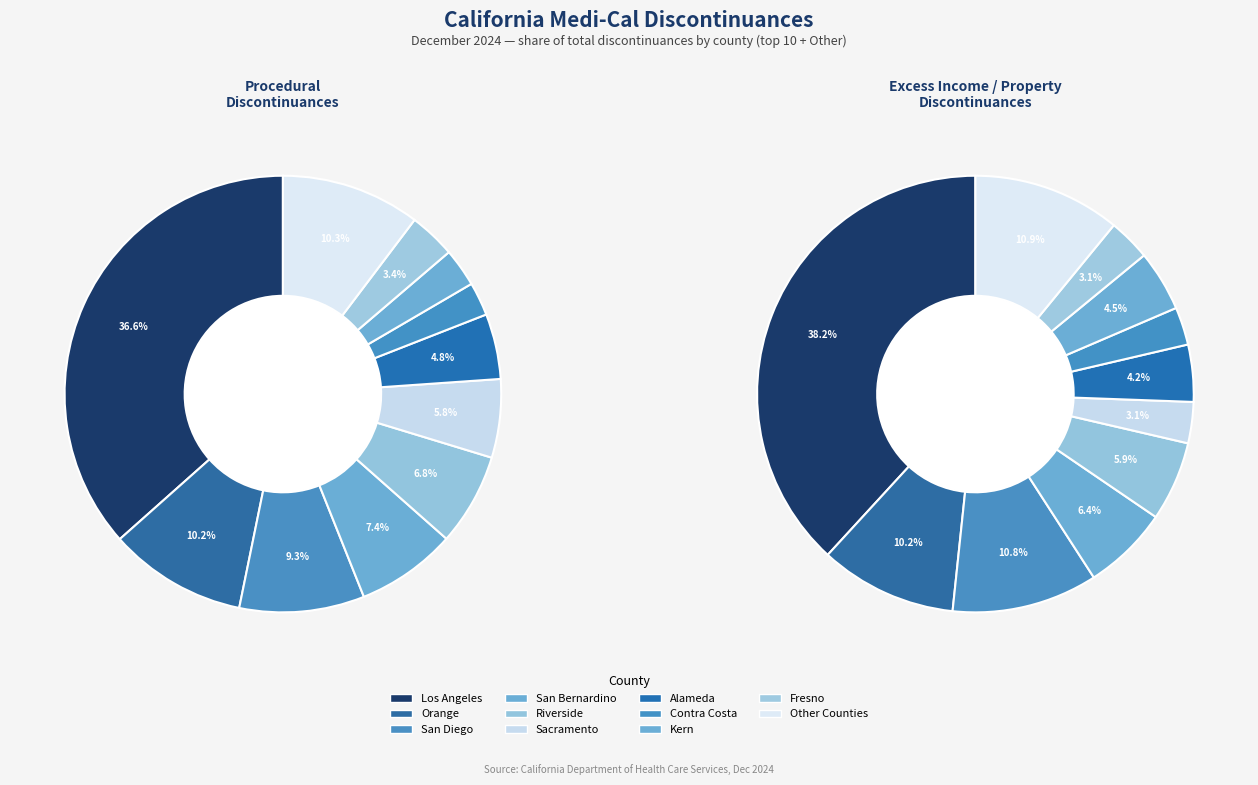

Count the number of slices in the pie.

11